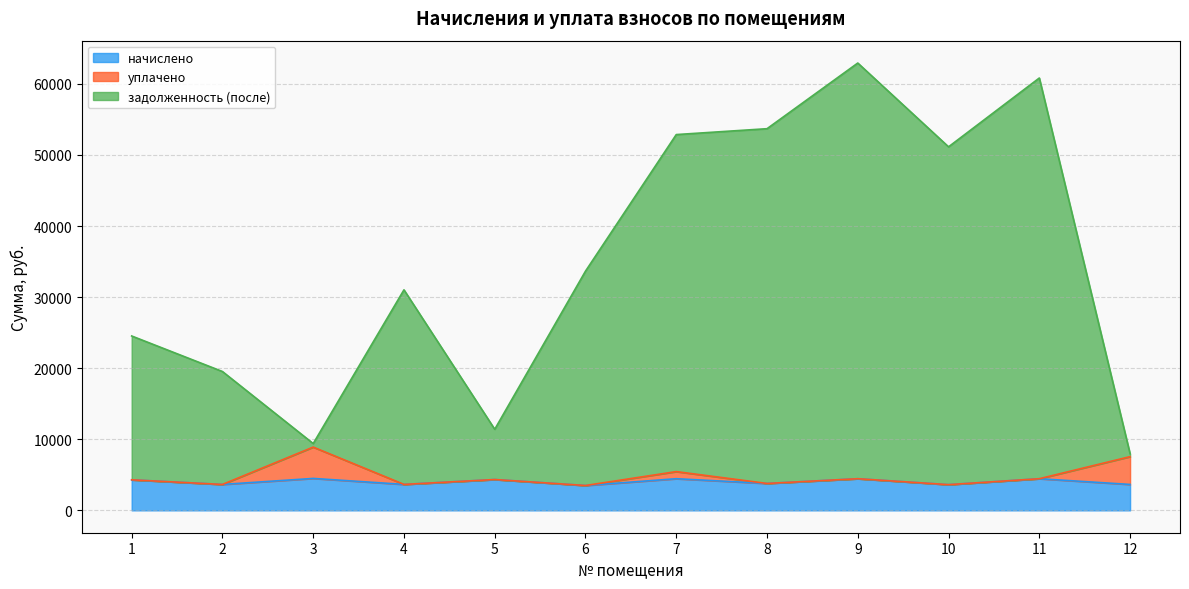

Which label corresponds to the largest value in the chart?

9